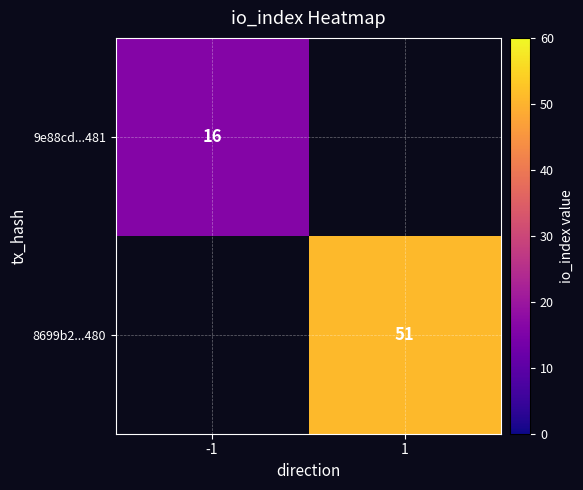

True or false: 9e88cd...481 has a value of 16 at -1.

True